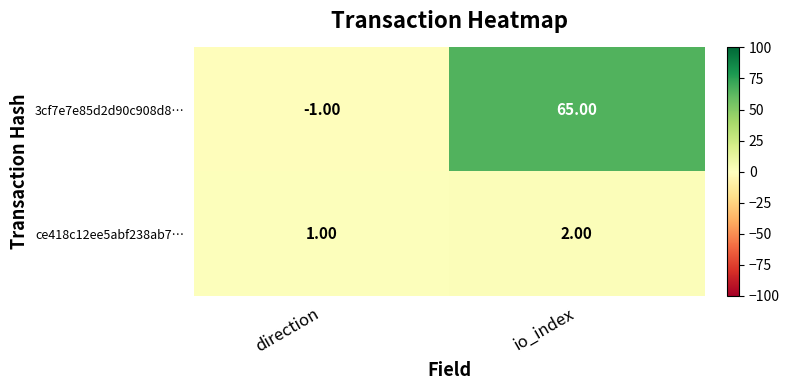

Between direction and io_index, which series saw the biggest shift?

3cf7e7e85d2d90c908d8…